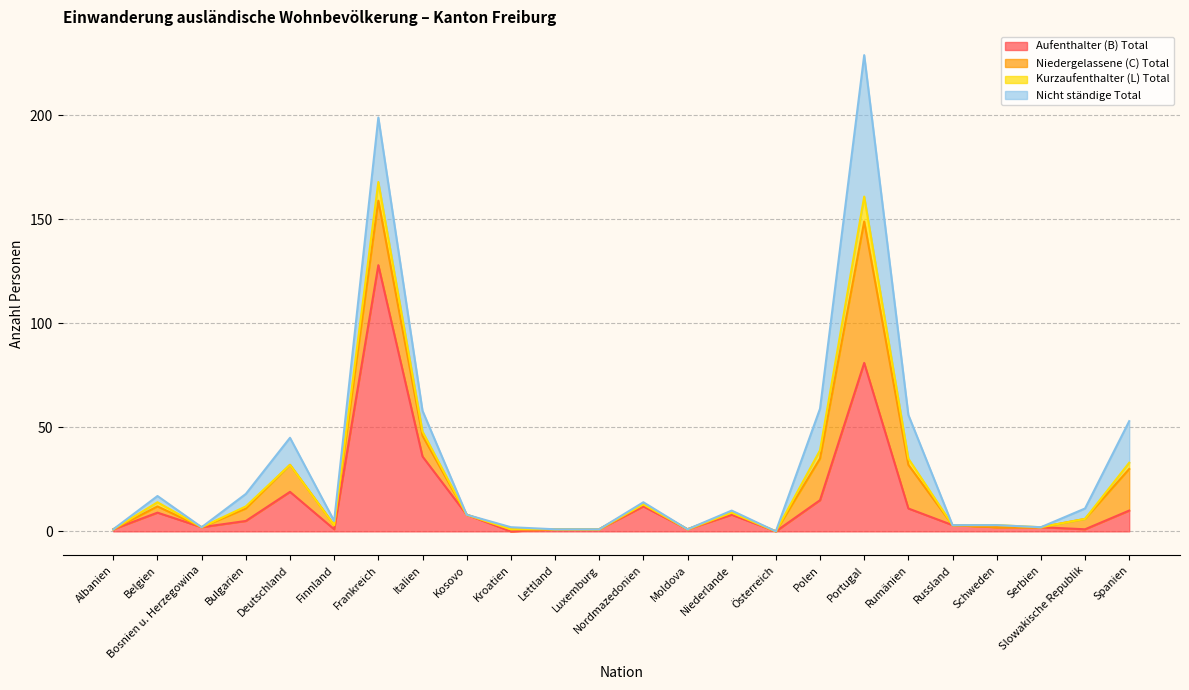

Where is Aufenthalter (B) Total nearest to the value 64?

Portugal